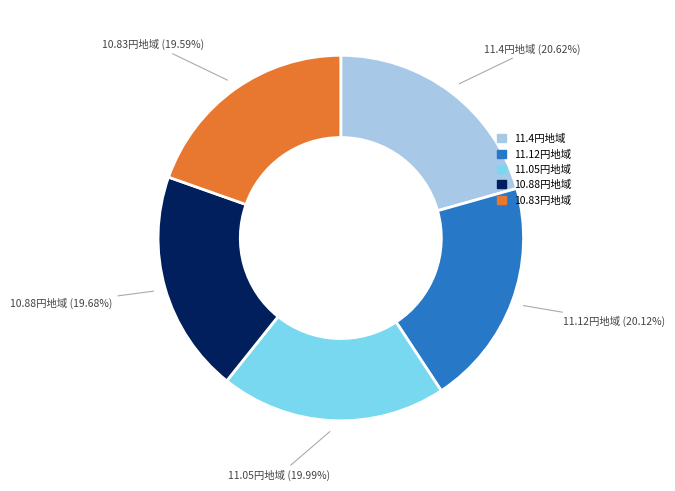

Is there a majority slice in this chart?

No